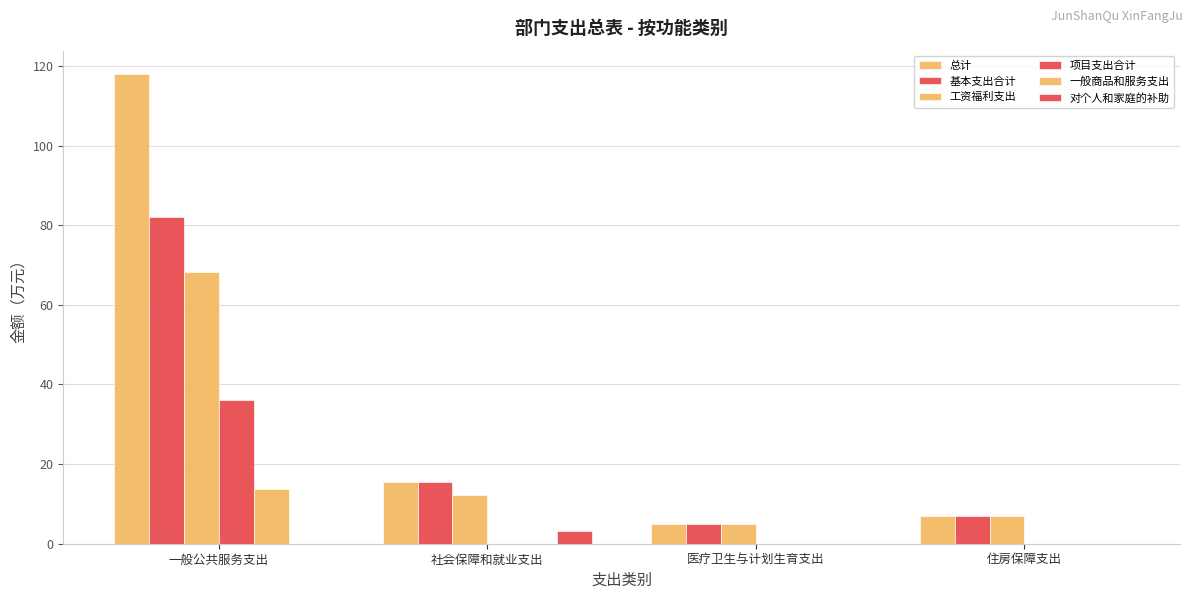

What is the difference between the maximum and minimum values in the 工资福利支出 series?

63.3